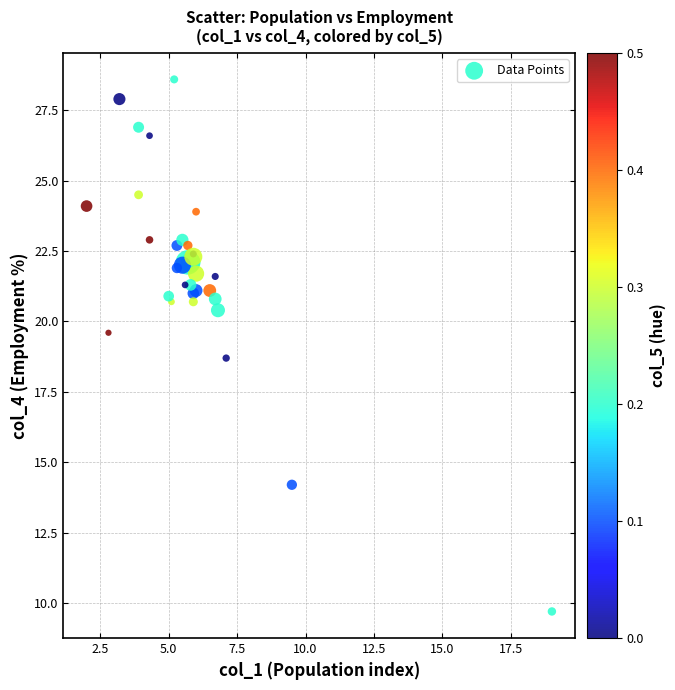

What Y value in the scatter plot is closest to 19?

18.7